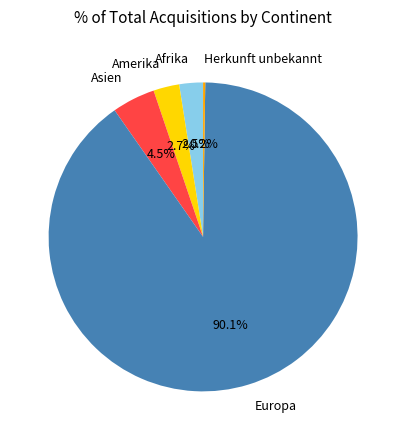

What portion of the pie excludes Europa?

9.9%